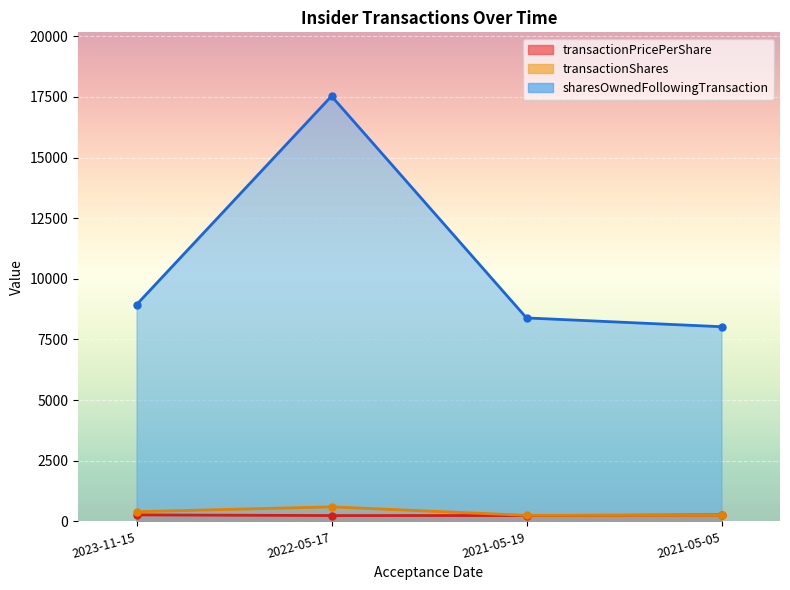

How many lines are shown in the chart?

3